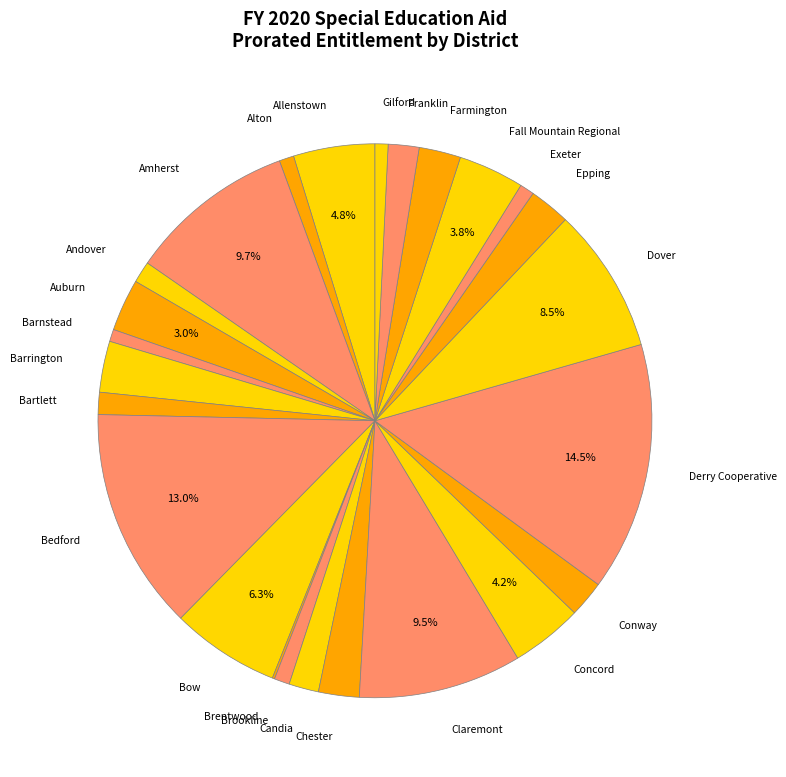

Between Barrington and Gilford, which is larger?

Barrington